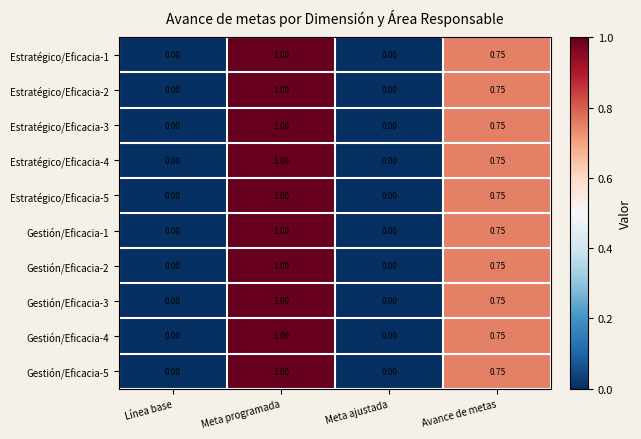

At which category is the sum across all series the highest?

Meta programada